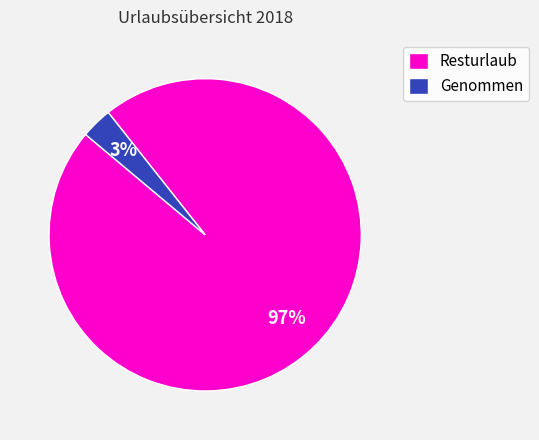

Count the number of slices in the pie.

2